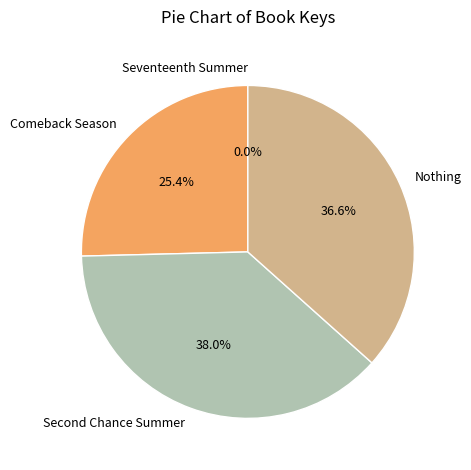

What is the largest slice in the pie chart?

Second Chance Summer